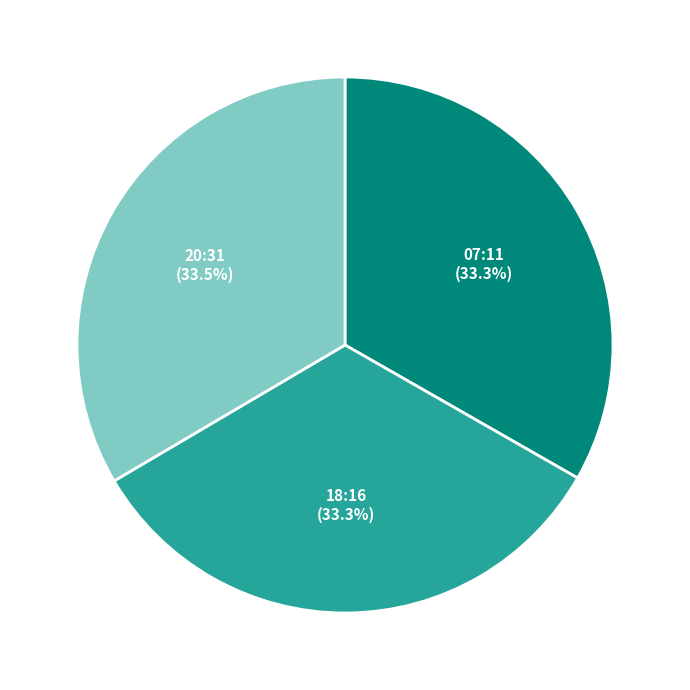

Approximately how many times larger is the value at 18:16 compared to 20:31?

1.0